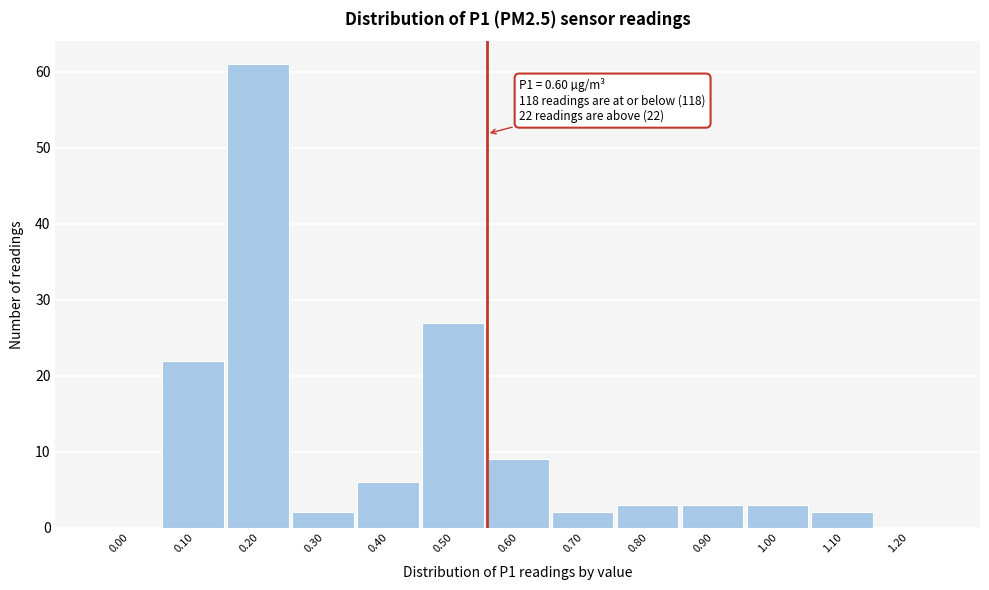

Reading left to right, extract all data points from this chart.

0.00=0	0.10=22	0.20=61	0.30=2	0.40=6	0.50=27	0.60=9	0.70=2	0.80=3	0.90=3	1.00=3	1.10=2	1.20=0